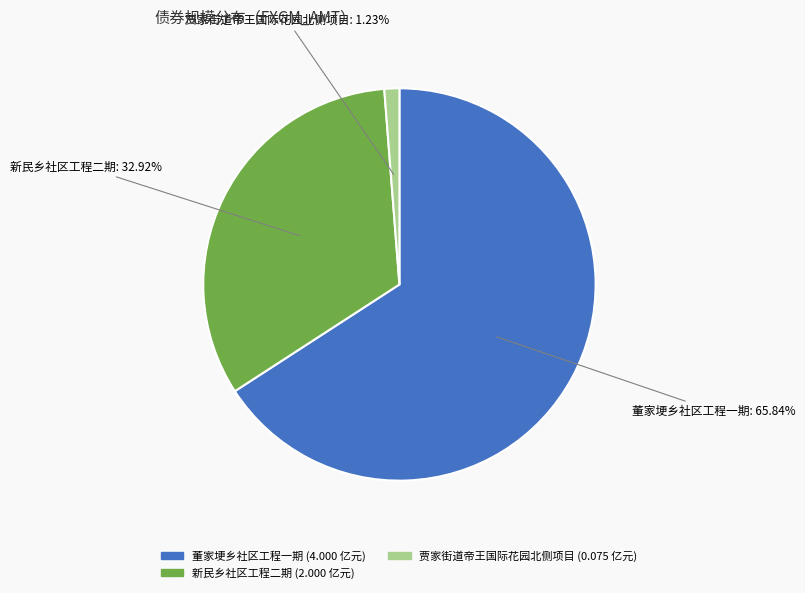

Is there a majority slice in this chart?

Yes